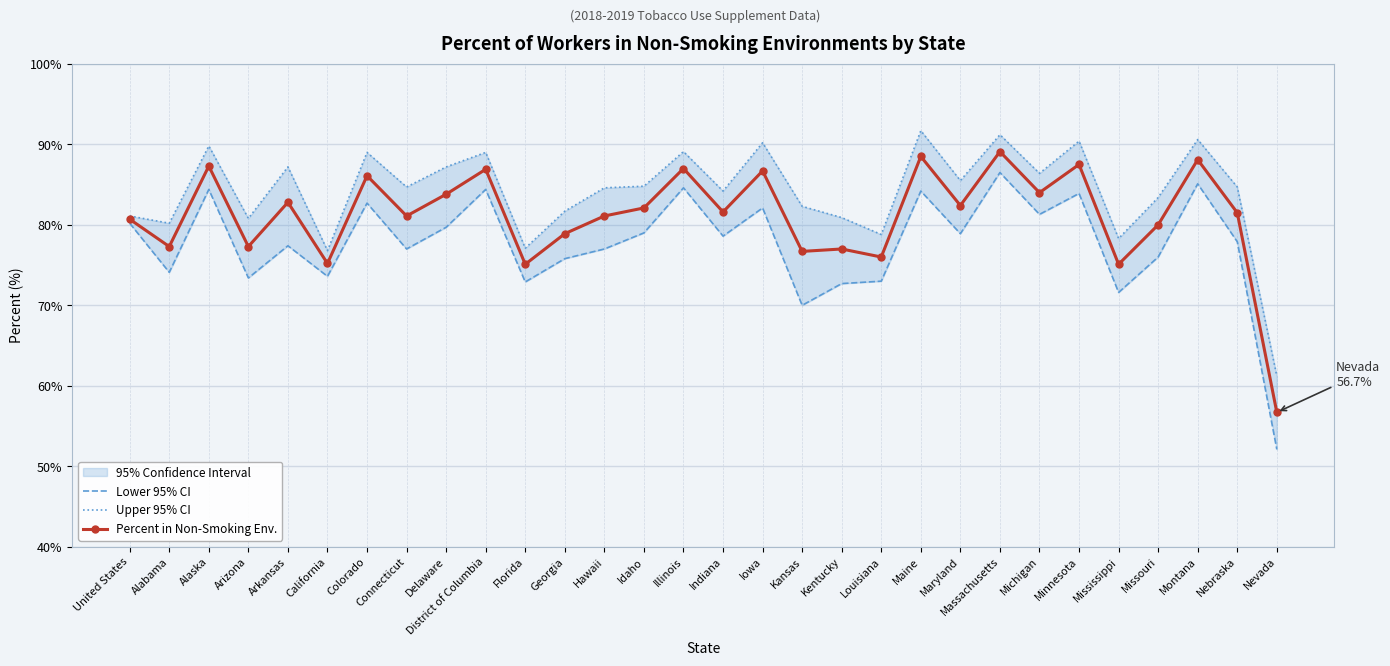

At which category does Lower 95% CI reach its first local peak?

Alaska